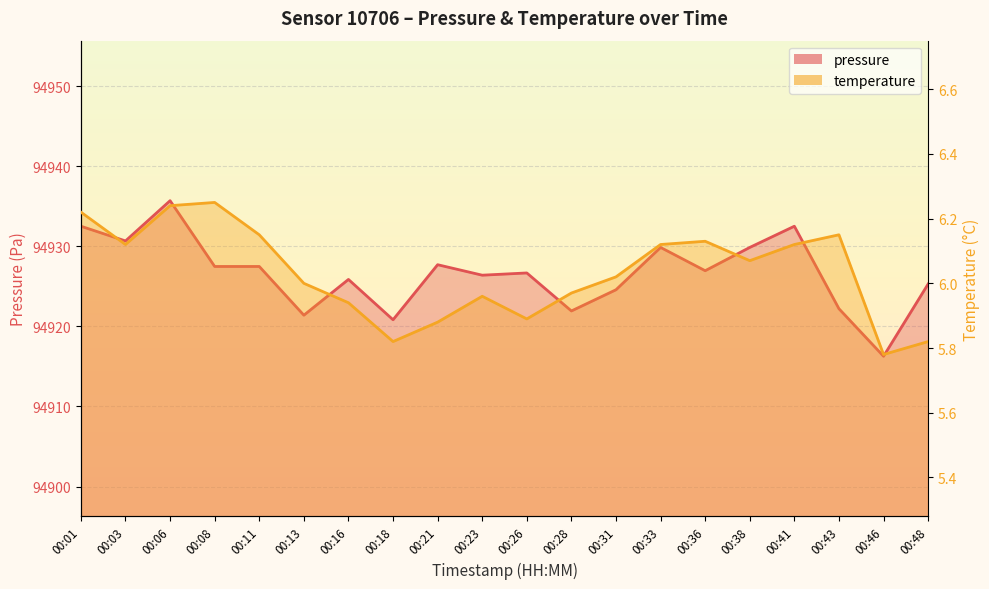

In temperature, how many points are higher than both neighbors (excluding endpoints)?

4